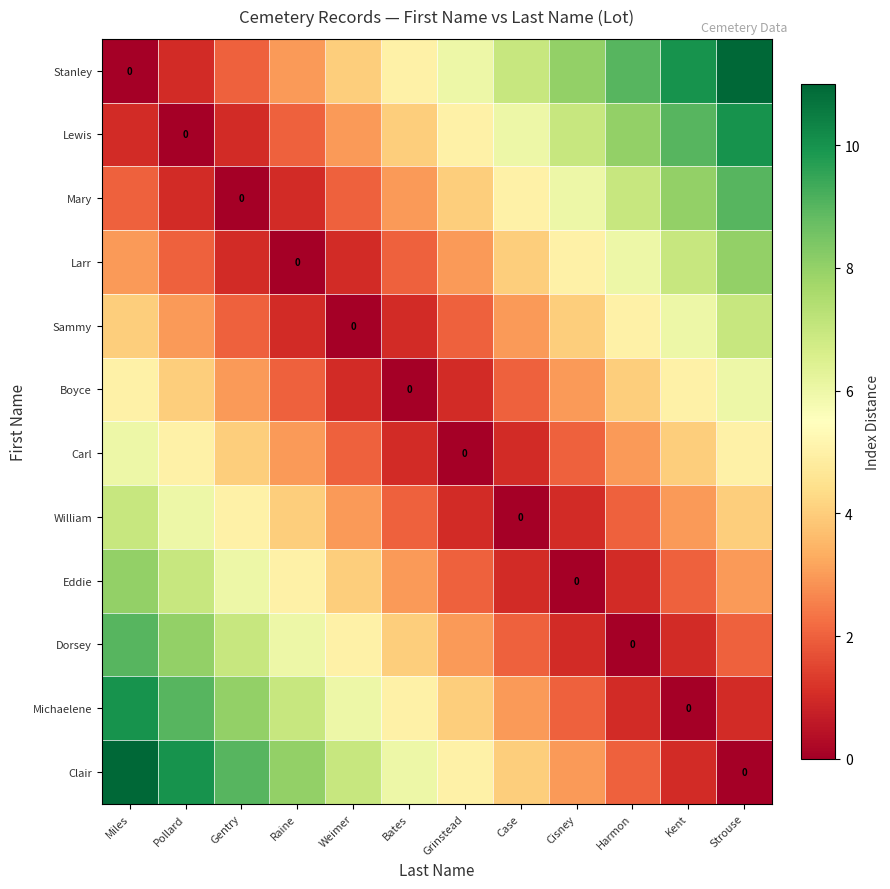

Rank the series by their maximum value, from highest to lowest.

Stanley, Clair, Lewis, Michaelene, Mary, Dorsey, Larr, Eddie, Sammy, William, Boyce, Carl